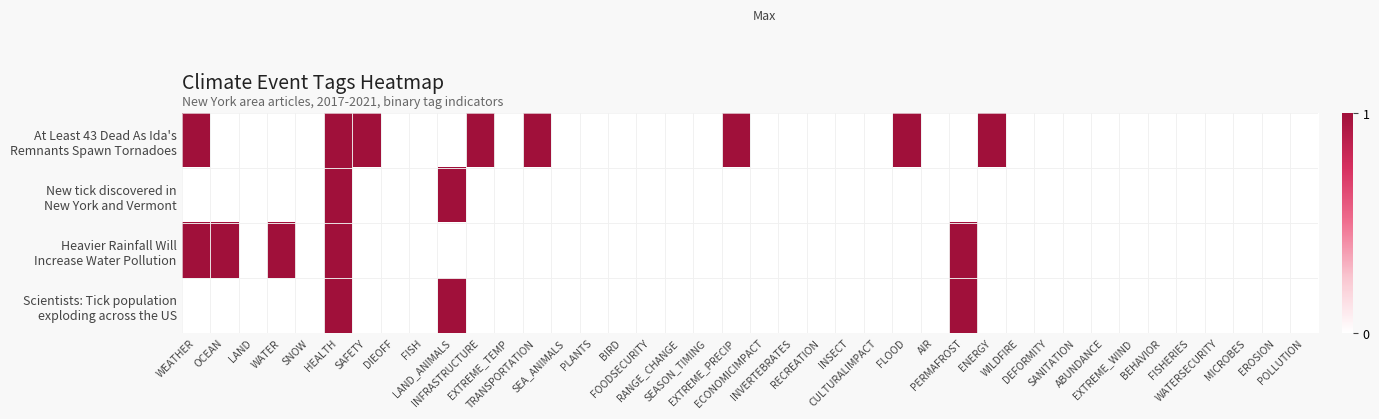

Which label corresponds to the largest value in the chart?

WEATHER